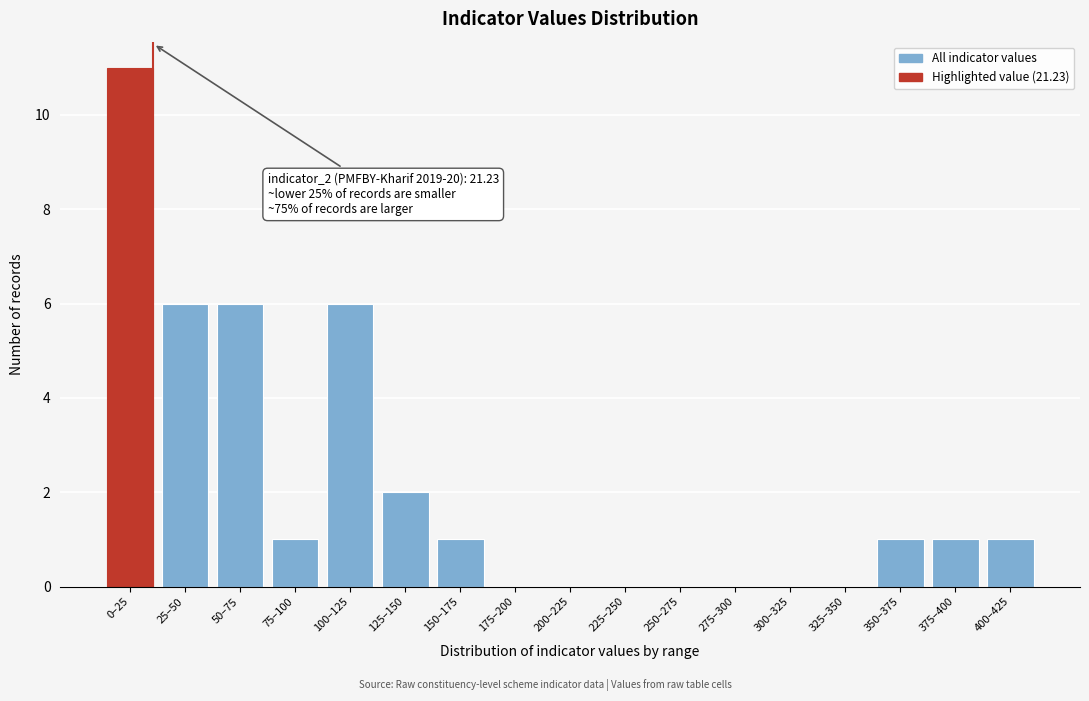

Reading left to right, what are all the values shown in this chart?

0–25=11	25–50=6	50–75=6	75–100=1	100–125=6	125–150=2	150–175=1	175–200=0	200–225=0	225–250=0	250–275=0	275–300=0	300–325=0	325–350=0	350–375=1	375–400=1	400–425=1